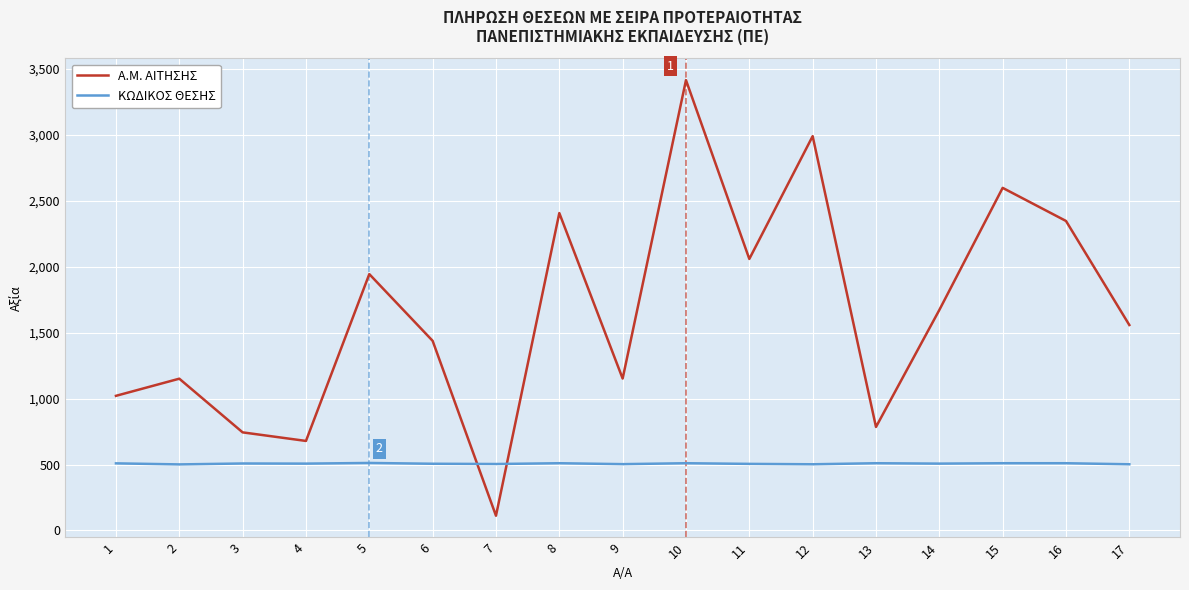

Where is A.M. ΑΙΤΗΣΗΣ nearest to the value 1763?

14